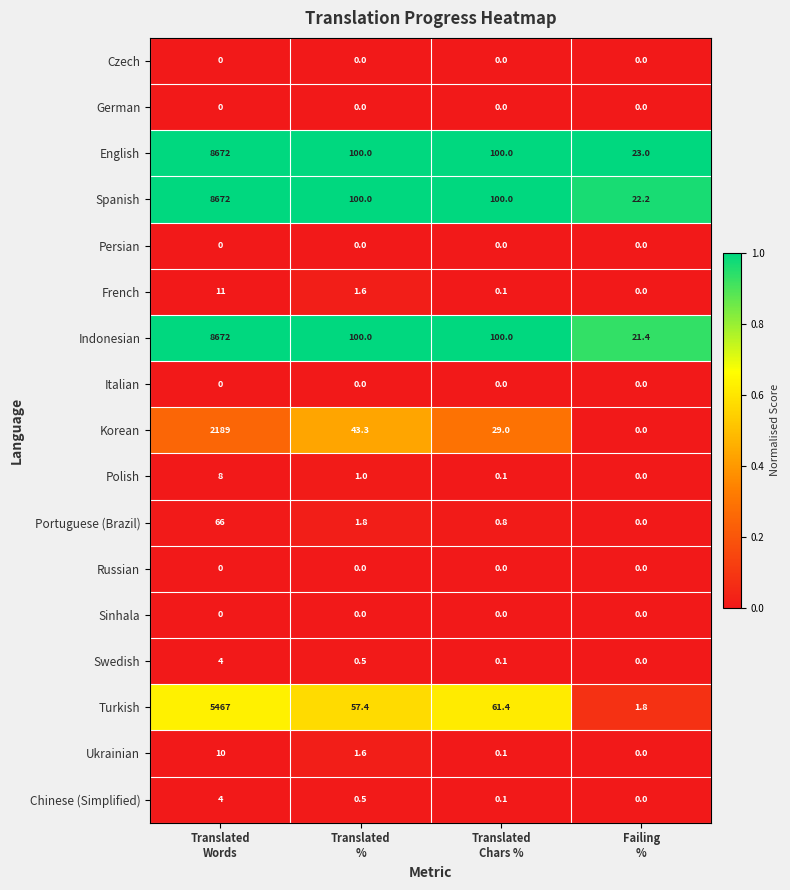

What is the difference between the maximum and second lowest values in the Polish series?

7.9